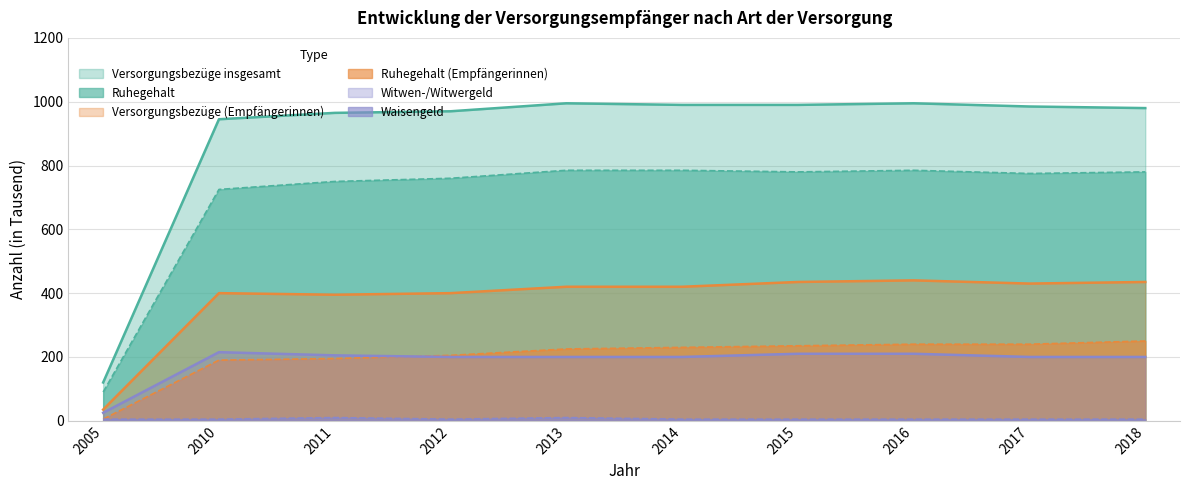

What is the total value across all series at 2013?

2635